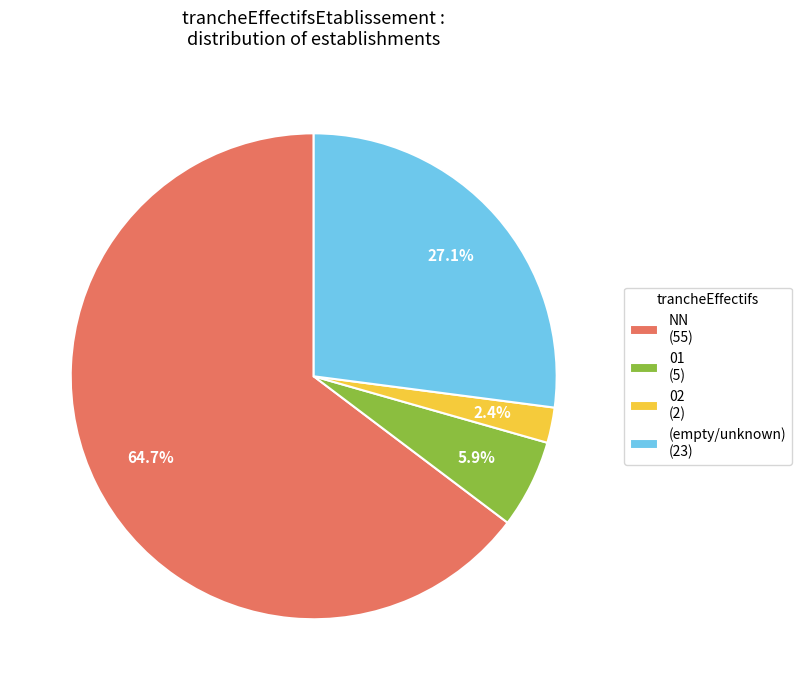

Rank the categories by value from lowest to highest.

02 (2), 01 (5), (empty/unknown) (23), NN (55)